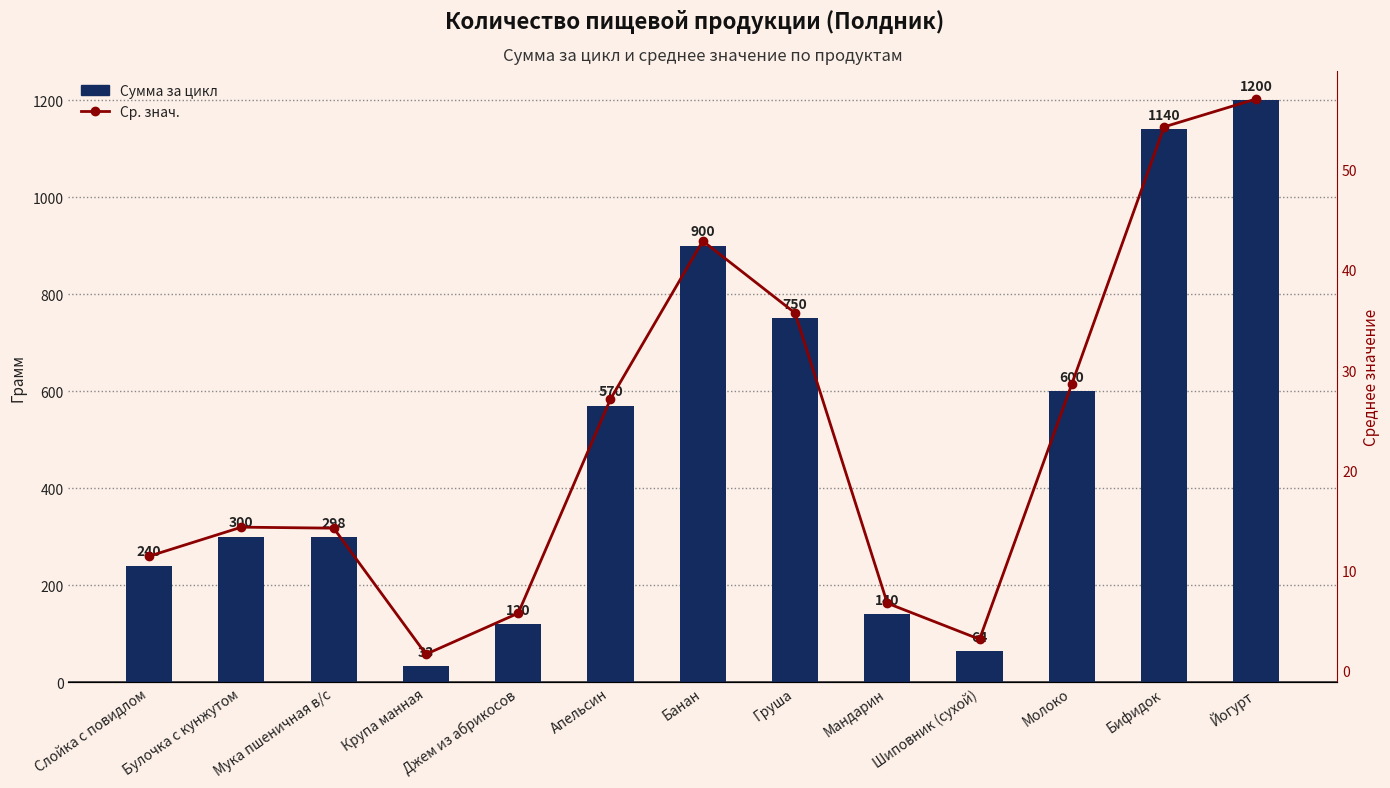

How many values in the Ср. знач. series are below 14?

5